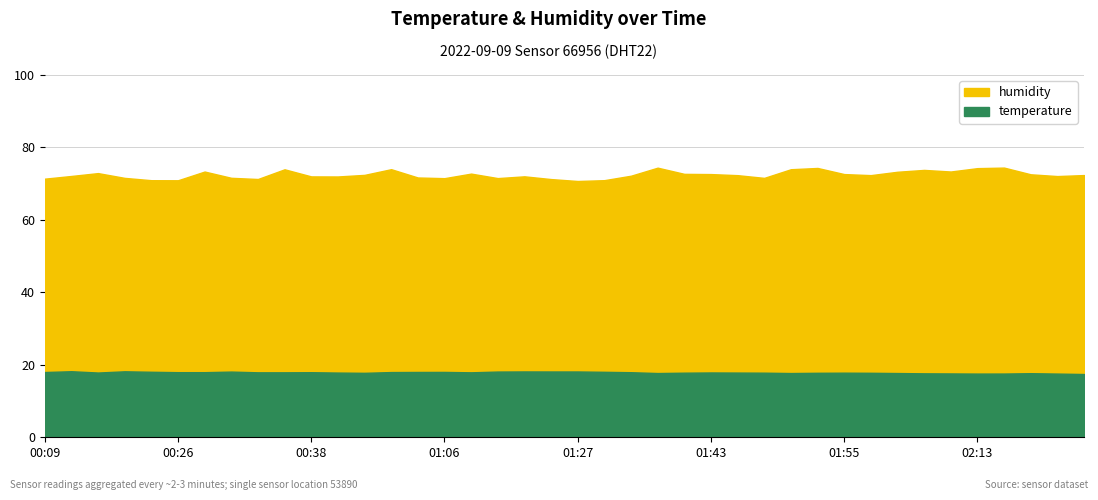

True or false: temperature and humidity intersect in this chart.

False